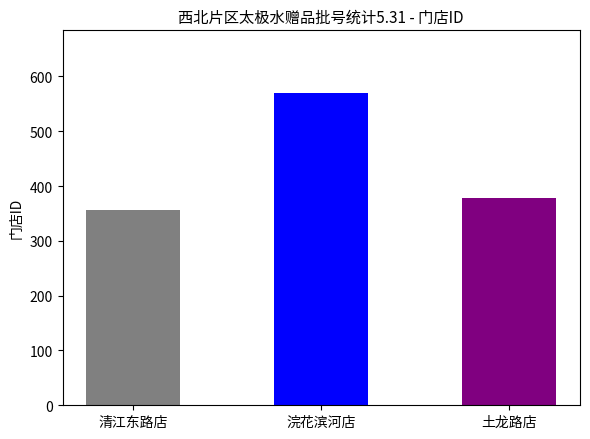

What is the difference between the maximum and second lowest values?

191